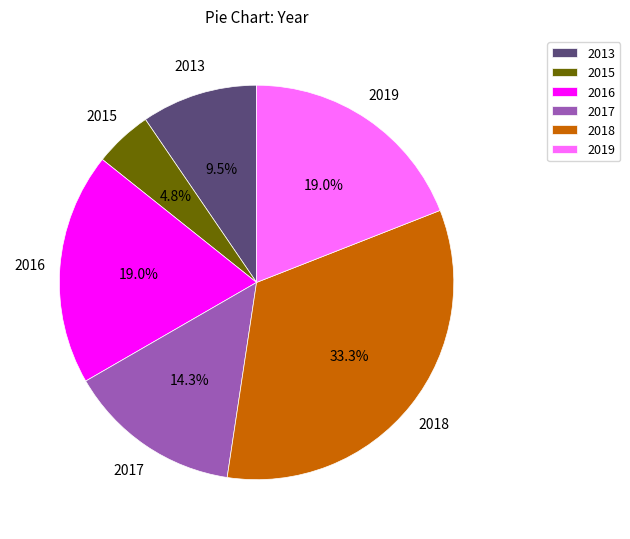

How many segments does this pie chart have?

6